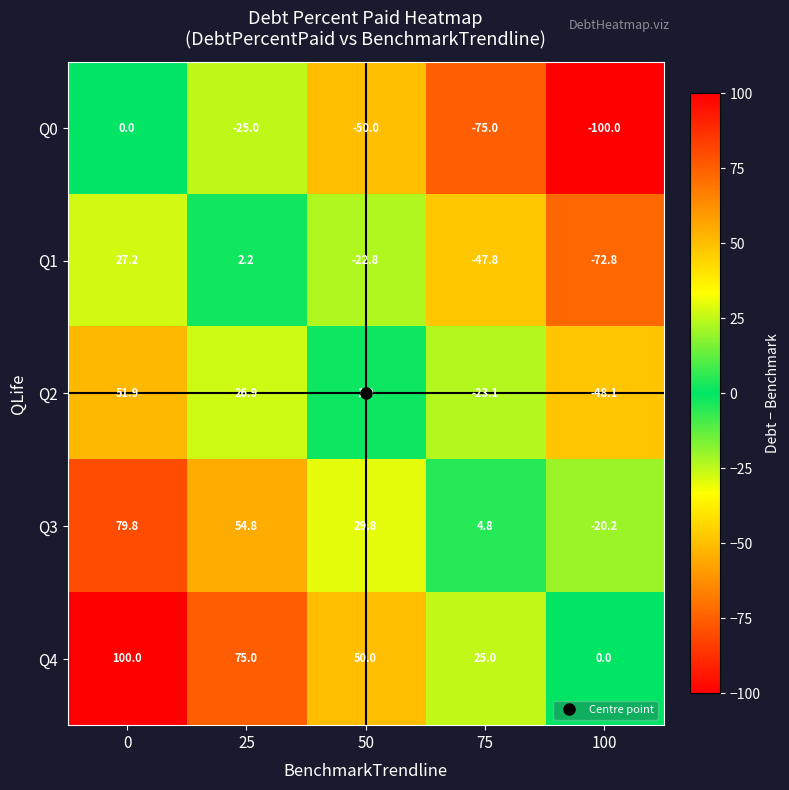

True or false: Q2 has a value of -37.4 at 75.

False